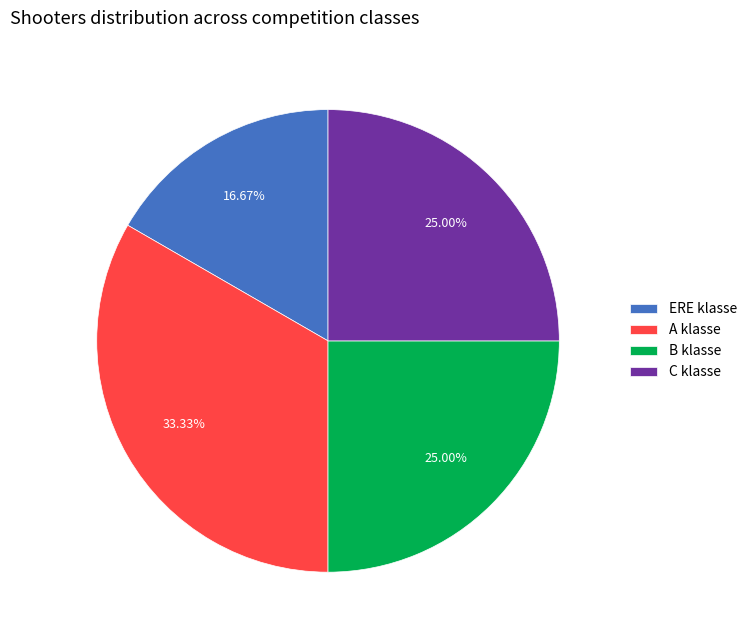

Does C klasse account for over 50% of the chart?

No